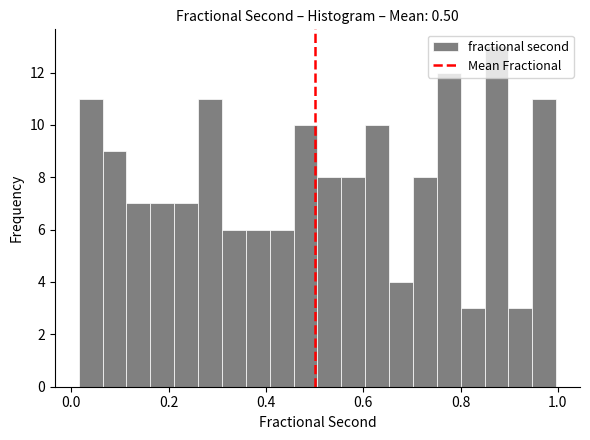

Around what value on the x-axis is the tallest bar? Give the approximate position of its centre, as read against the axis.

0.88